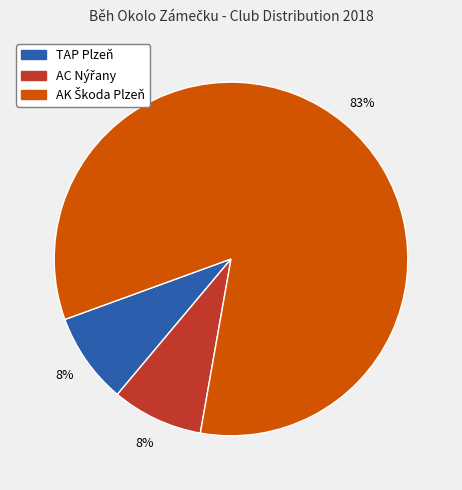

How many slices are in this pie chart?

3